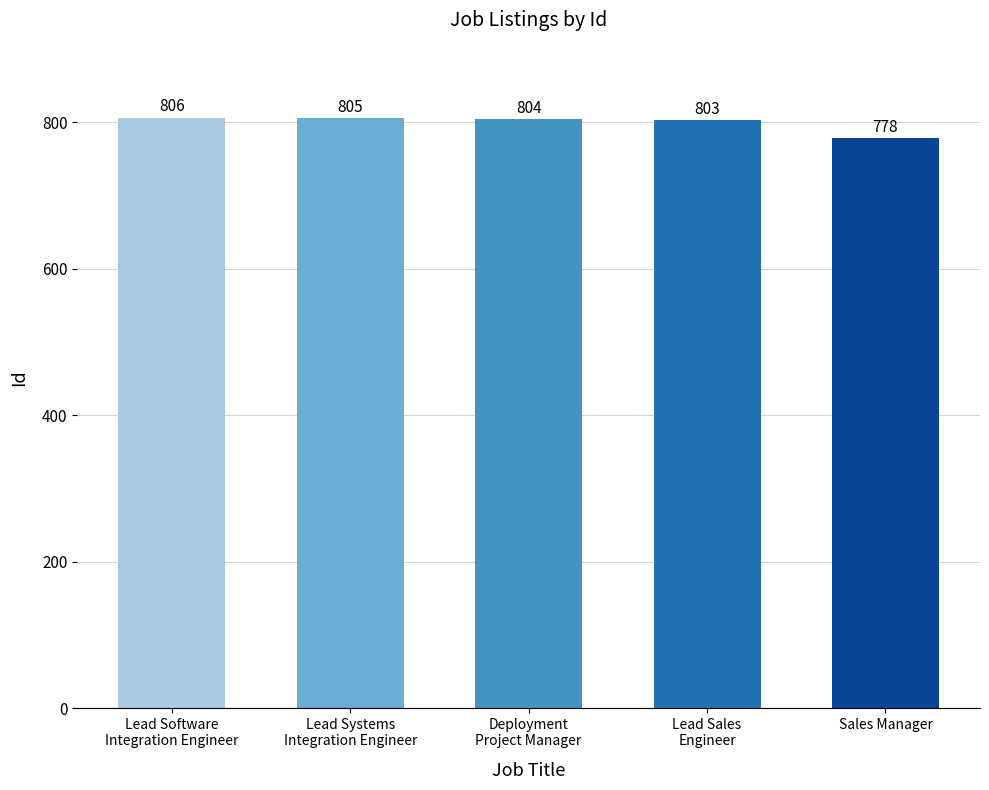

At which category does the chart reach its peak across all series?

Lead Software
Integration Engineer